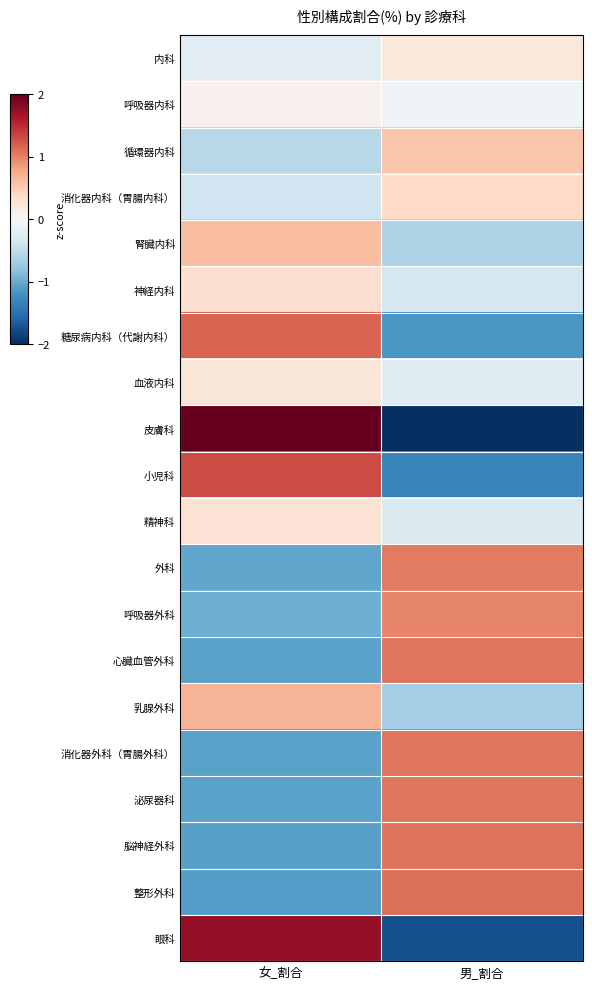

Which series has the widest spread of values?

皮膚科